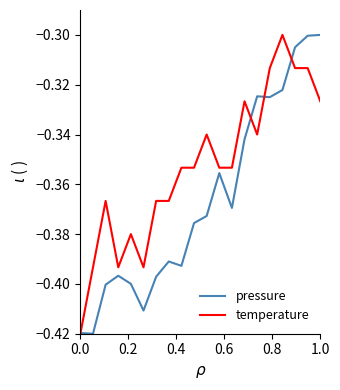

Which series has the largest total across all categories?

temperature